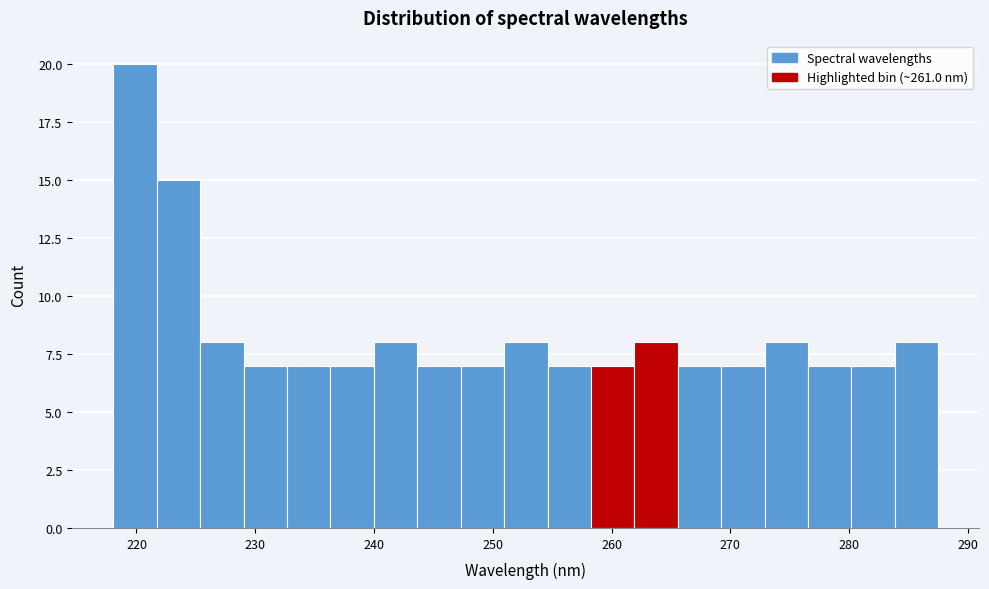

Around what value on the x-axis is the tallest bar? Give the approximate position of its centre, as read against the axis.

220